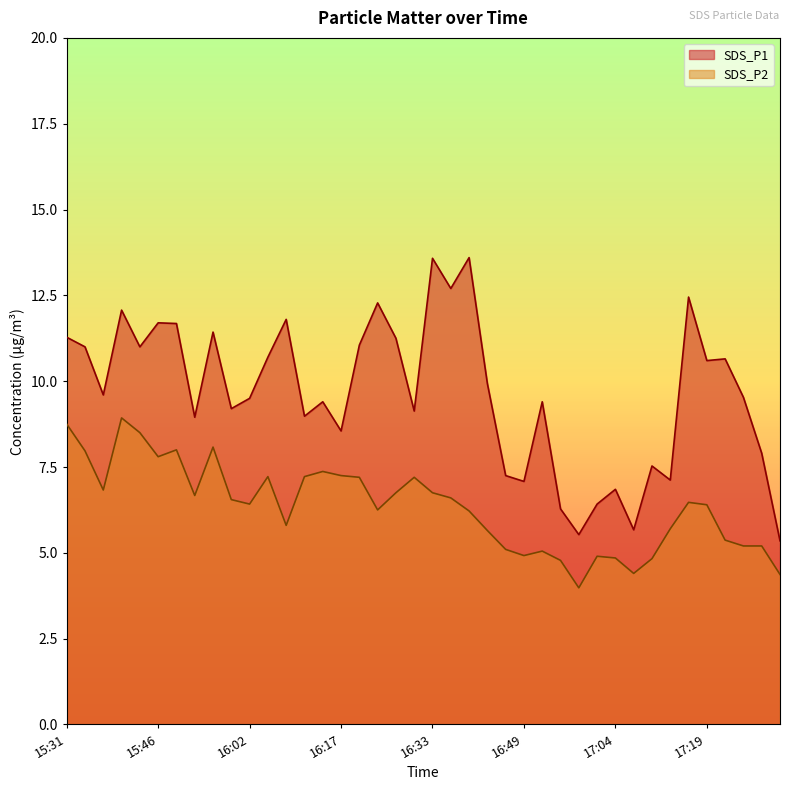

The value of SDS_P1 at 16:17 is 14.8. True or false?

False